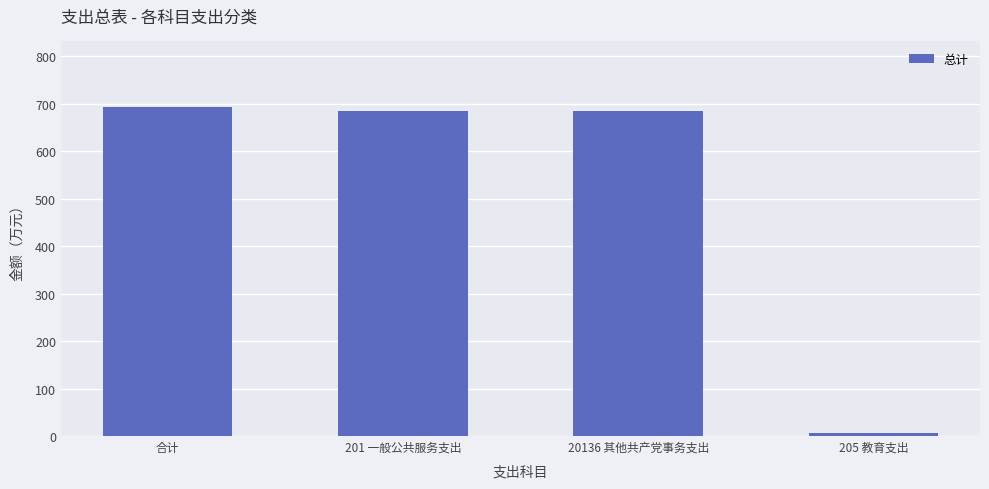

Does the chart contain stacked bars?

No